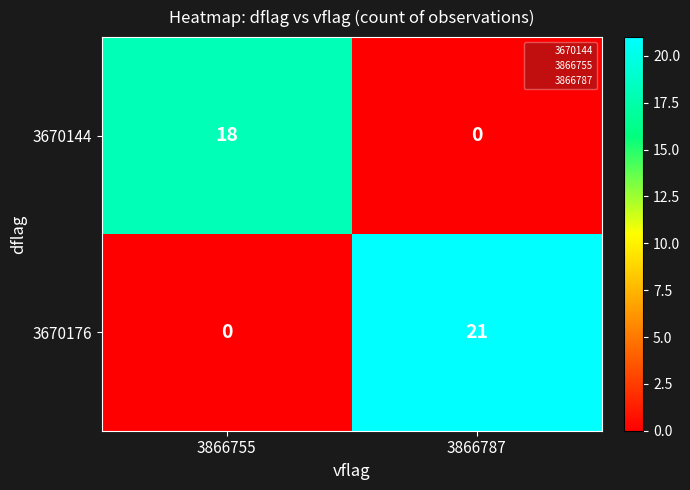

At 3866755, list the series in order from largest to smallest.

3670144, 3670176